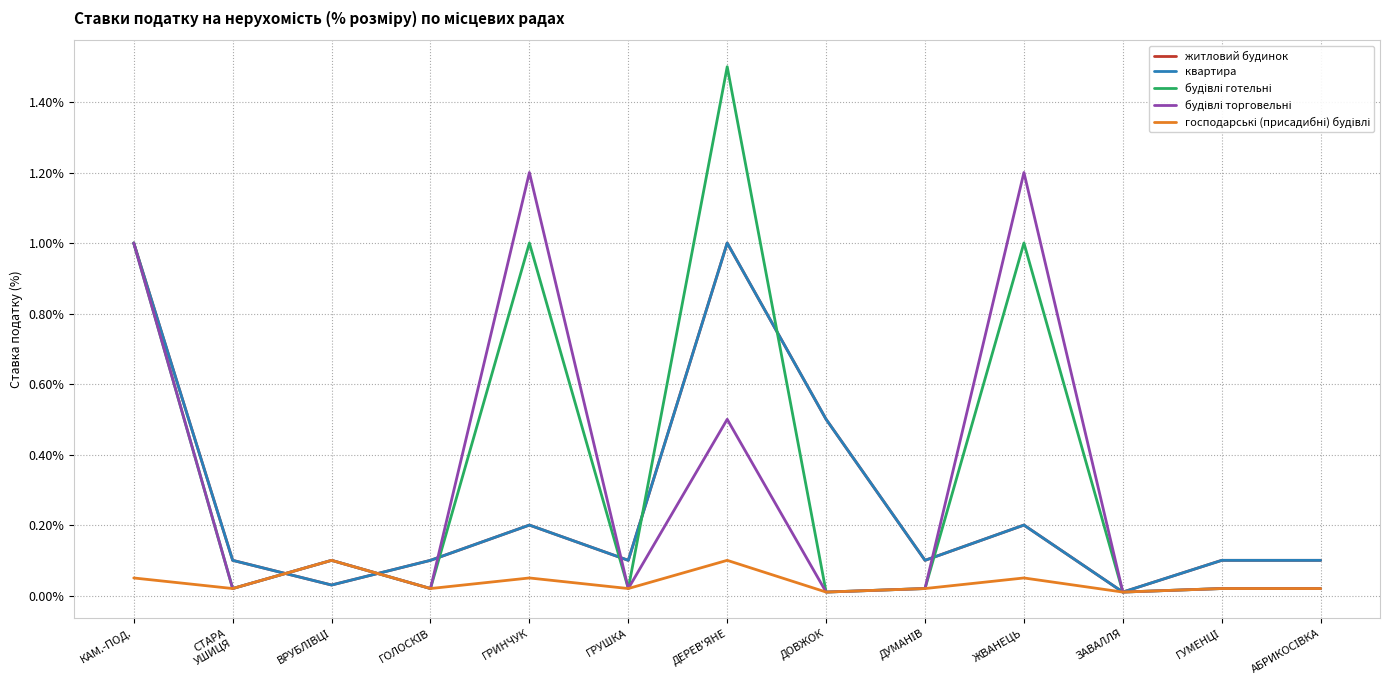

At which category is the sum across all series the highest?

ДЕРЕВ'ЯНЕ